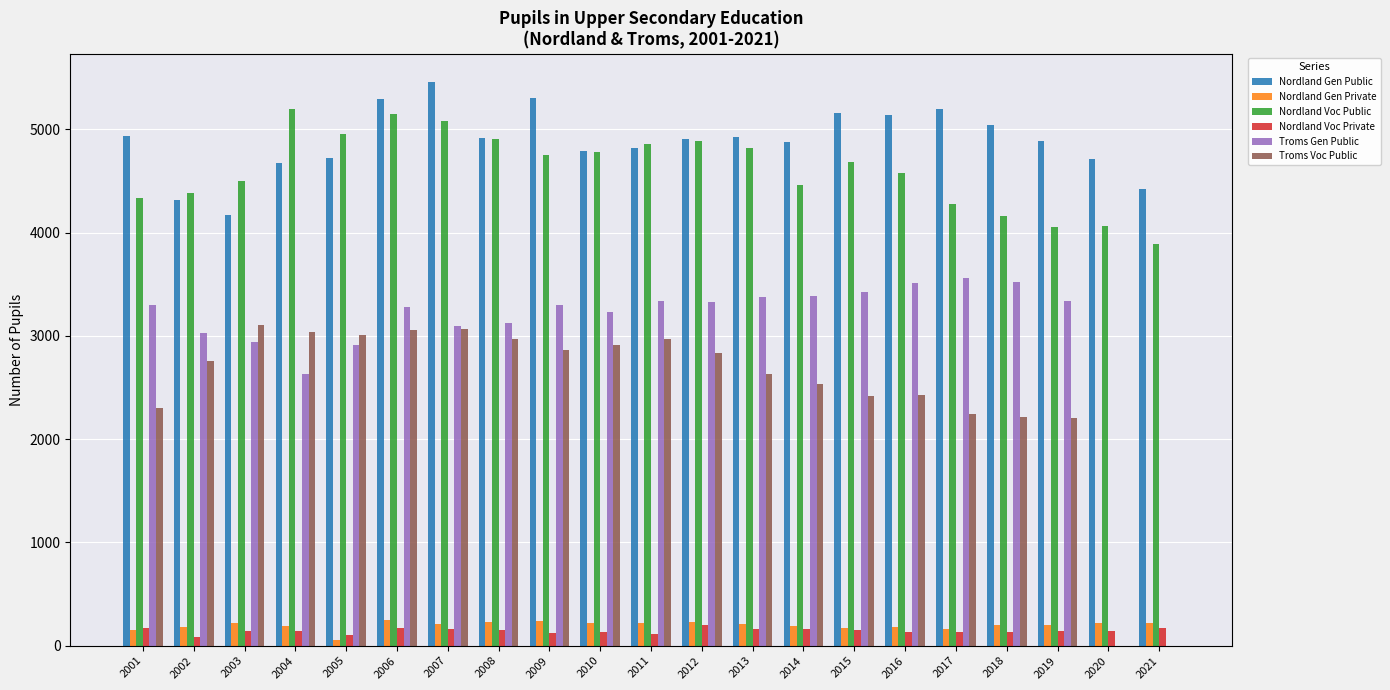

Which label corresponds to the largest value in the chart?

2007